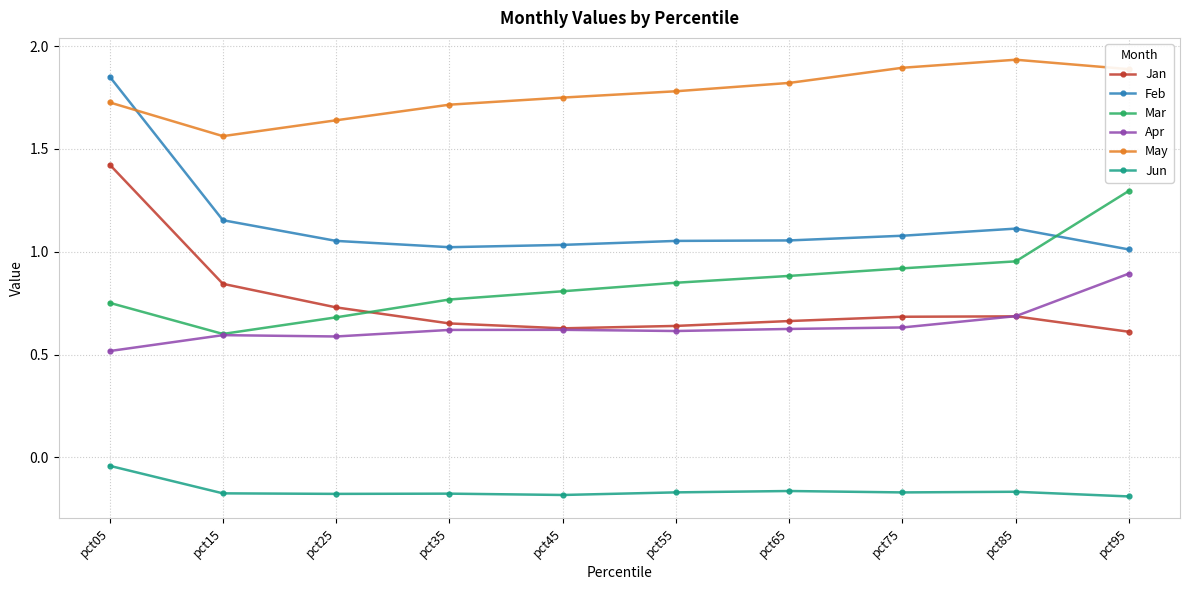

True or false: Jun and Apr intersect in this chart.

False